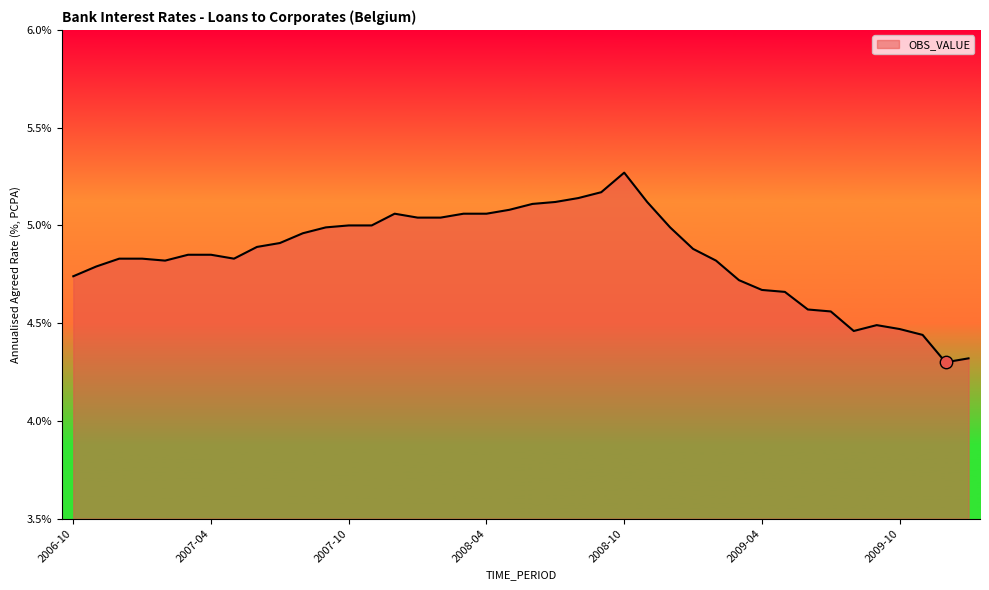

What is the difference between the maximum and minimum values?

1.0